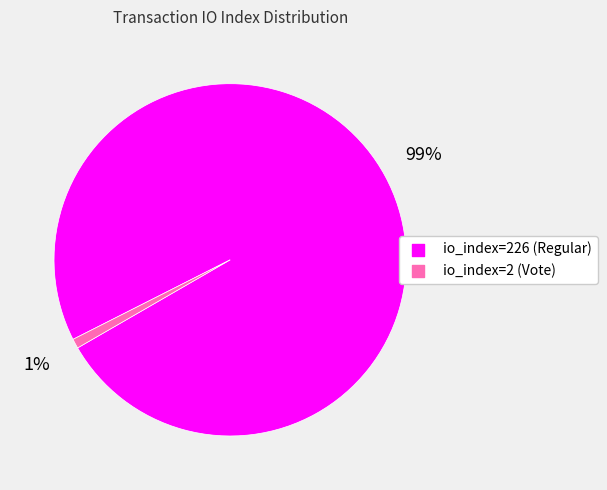

Which category accounts for the majority?

io_index=226 (Regular)